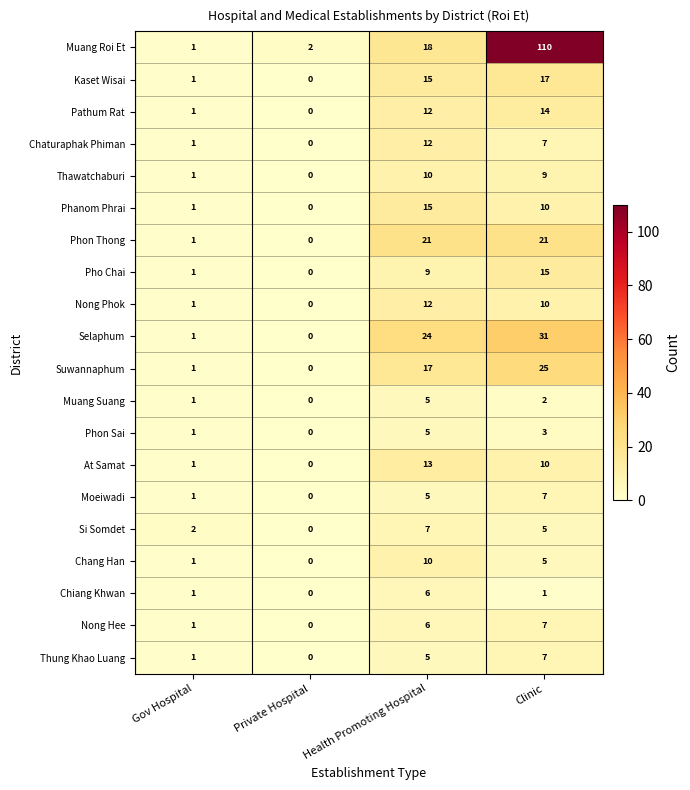

Where is Muang Roi Et nearest to the value 55?

Health Promoting Hospital